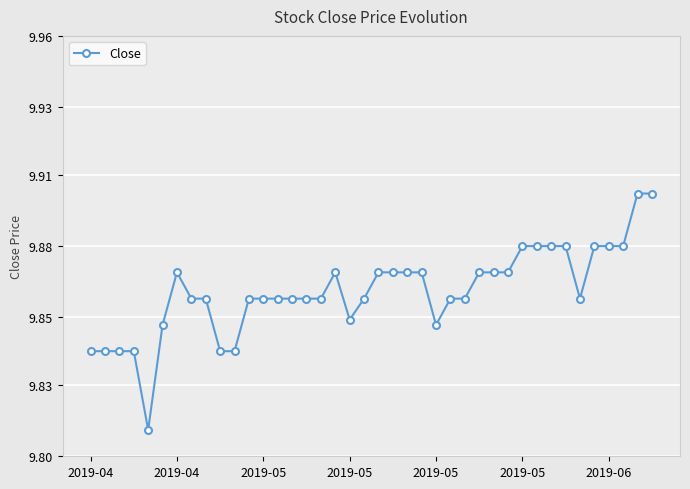

What is the difference between the maximum and minimum values?

0.1